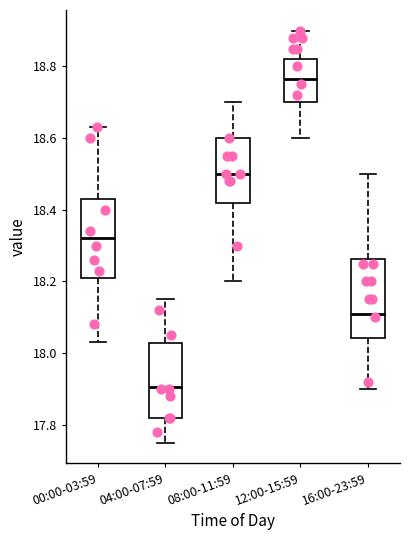

Reading left to right, read every box against the y-axis: the position of its median line, the range the box covers, and the ends of its whiskers. The values are not printed on the chart, so give them approximately, as read against the axis.

00:00-03:59: median 18.32, box 18.22 to 18.44, whiskers 18.04 to 18.64
04:00-07:59: median 17.90, box 17.82 to 18.02, whiskers 17.76 to 18.16
08:00-11:59: median 18.50, box 18.42 to 18.60, whiskers 18.20 to 18.70
12:00-15:59: median 18.76, box 18.70 to 18.82, whiskers 18.60 to 18.90
16:00-23:59: median 18.12, box 18.04 to 18.26, whiskers 17.90 to 18.50